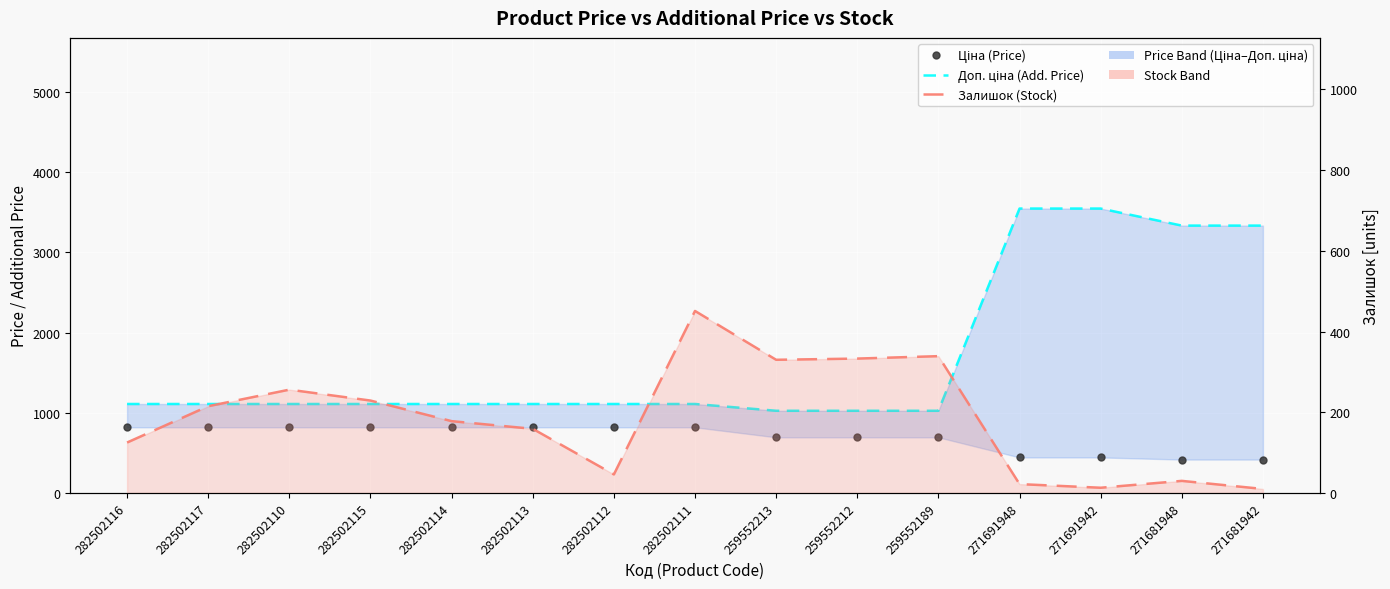

What is the spread (max minus min) of values at 271691942?

3532.0